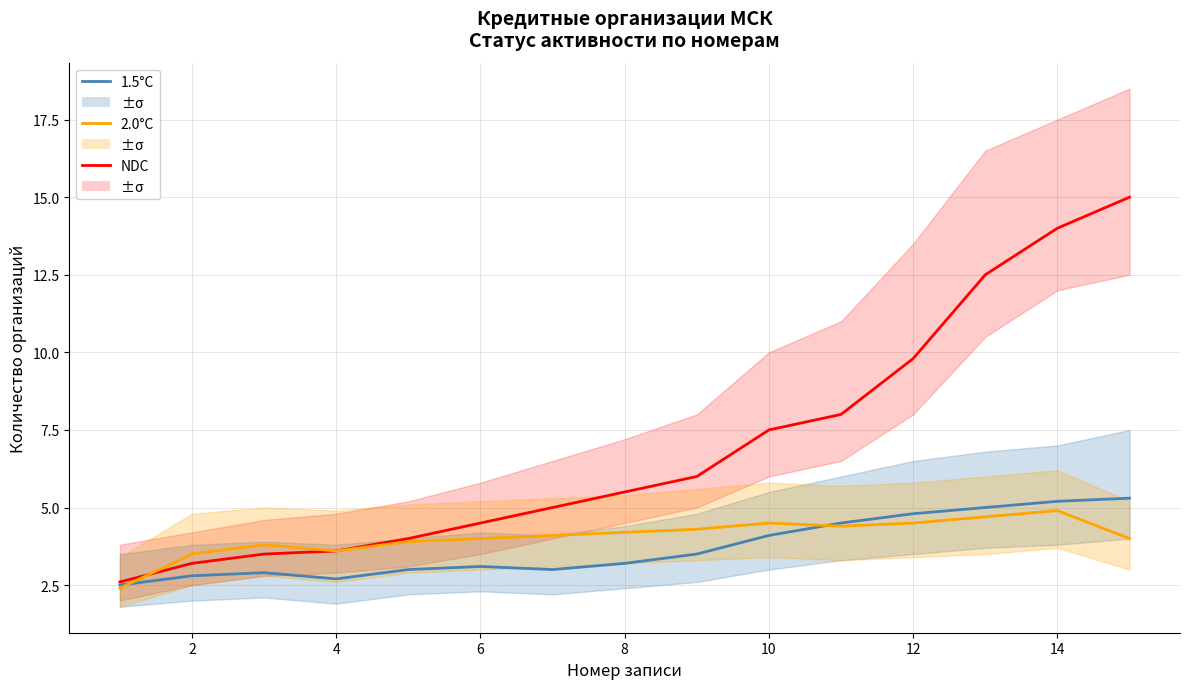

At how many categories does at least one series exceed 12?

3